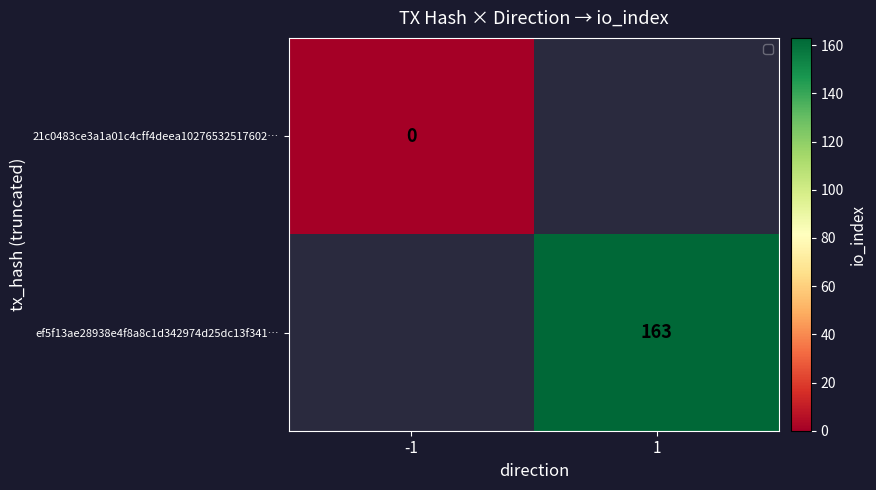

List the series in order of their peak value, lowest first.

21c0483ce3a1a01c4cff4deea10276532517602…, ef5f13ae28938e4f8a8c1d342974d25dc13f341…